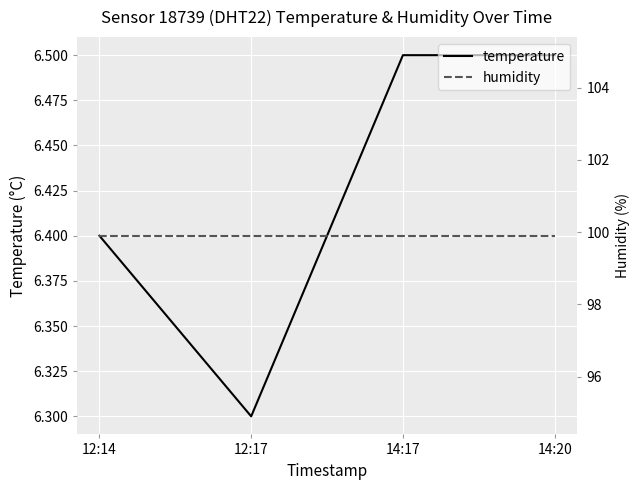

What are all the series names shown in the legend?

temperature, humidity